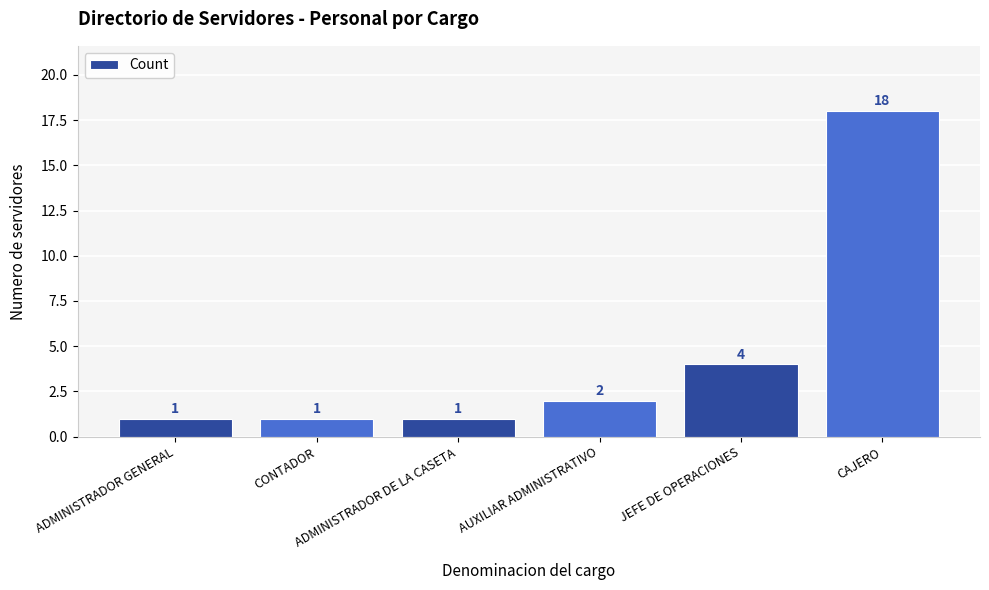

Approximately how many times larger is the value at AUXILIAR ADMINISTRATIVO compared to JEFE DE OPERACIONES?

0.5